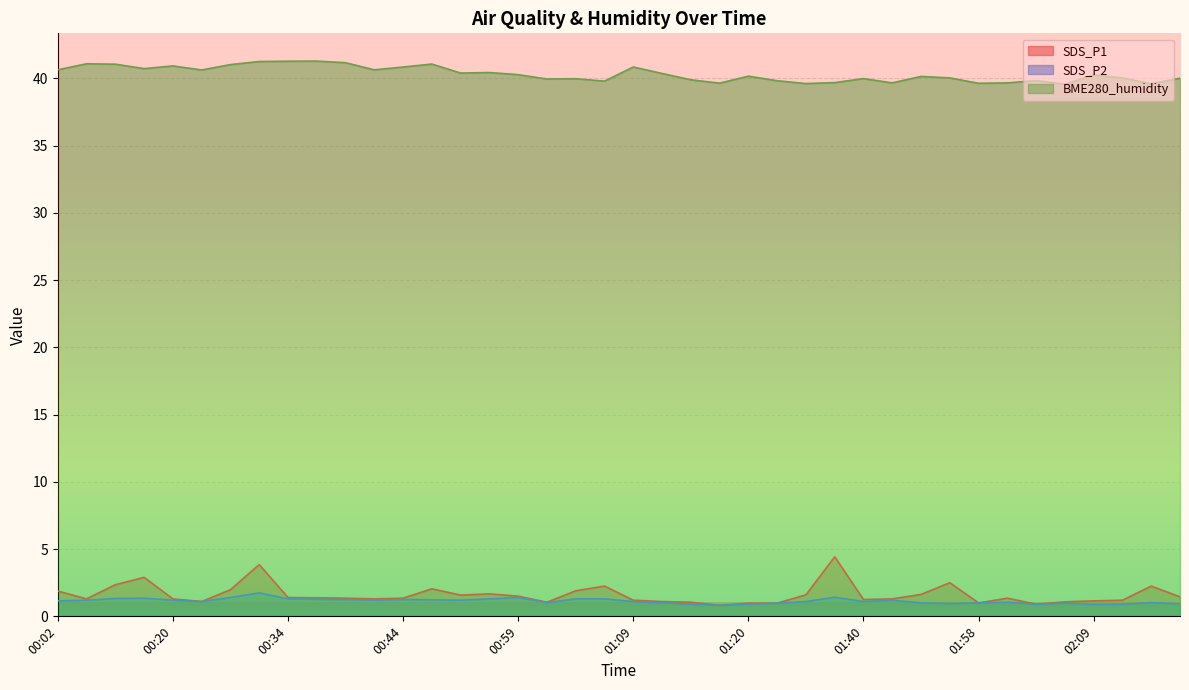

True or false: SDS_P2 and BME280_humidity intersect in this chart.

False